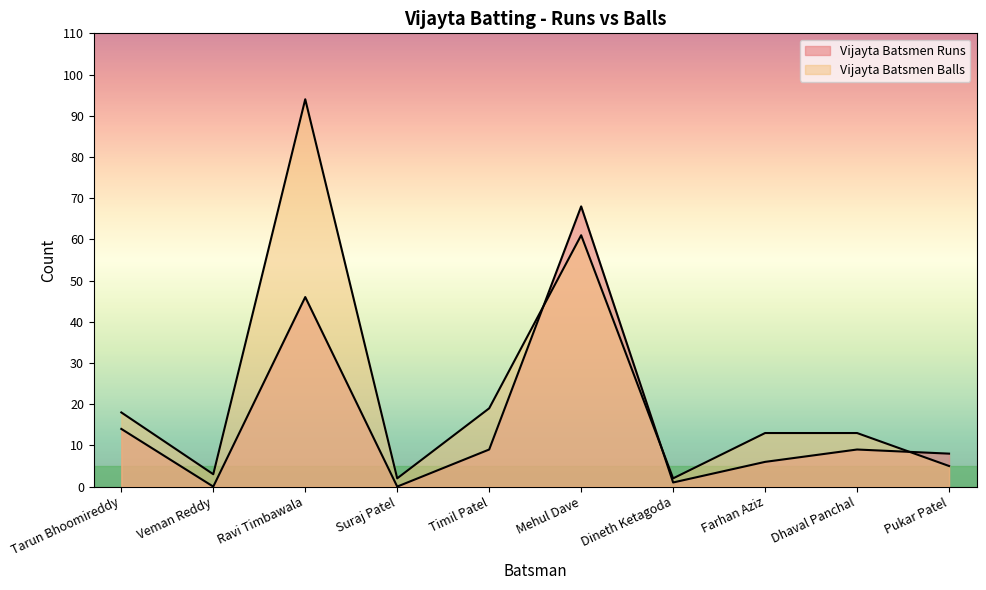

True or false: Vijayta Batsmen Runs has more than 0 interior local peaks.

True